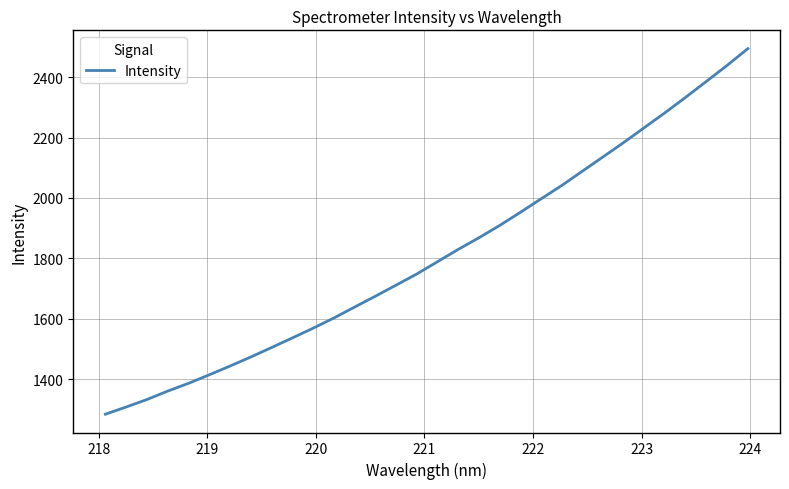

How many lines are shown in the chart?

1